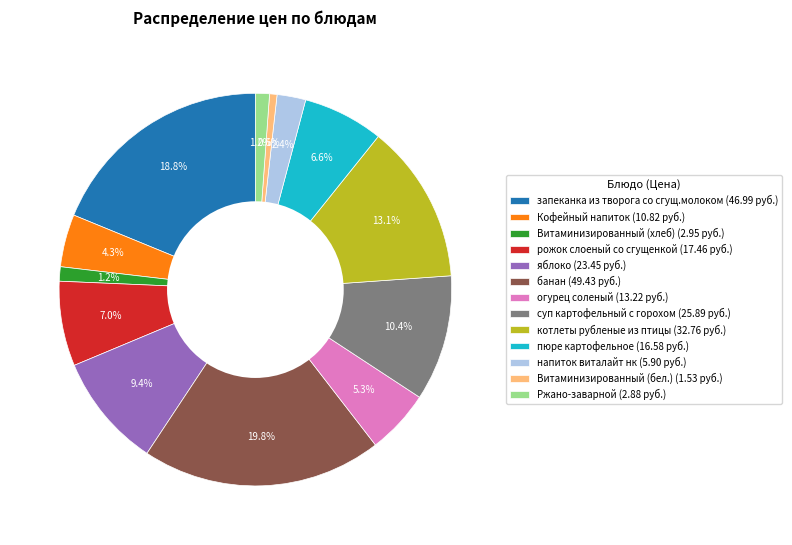

Between рожок слоеный со сгущенкой and Витаминизированный (хлеб), which is larger?

рожок слоеный со сгущенкой